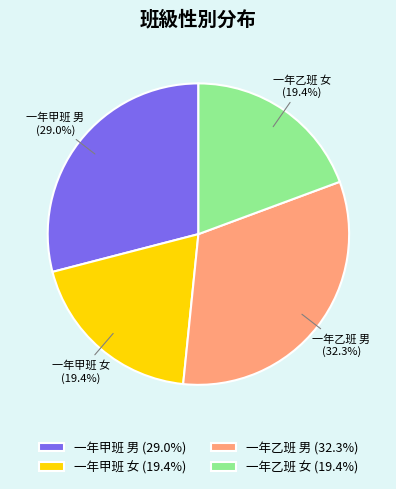

What percentage is the 一年乙班 男 slice, to the nearest percent?

32%